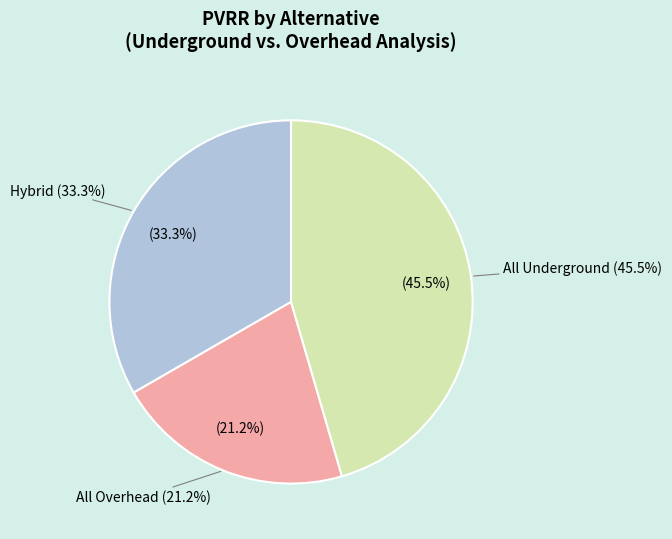

Which has a higher value, Hybrid or All Overhead?

Hybrid